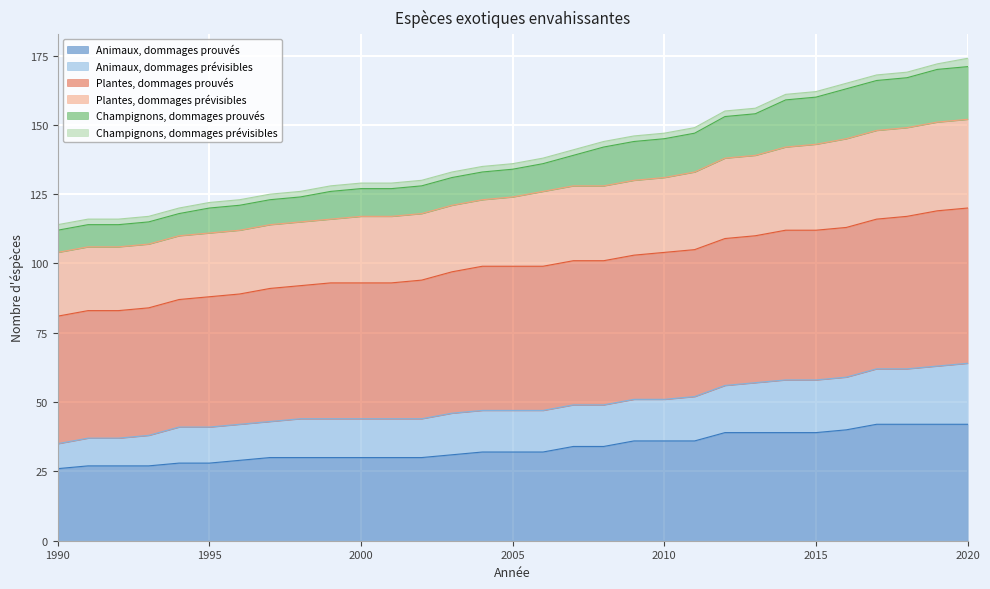

True or false: Animaux, dommages prouvés and Animaux, dommages prévisibles cross at least once.

False